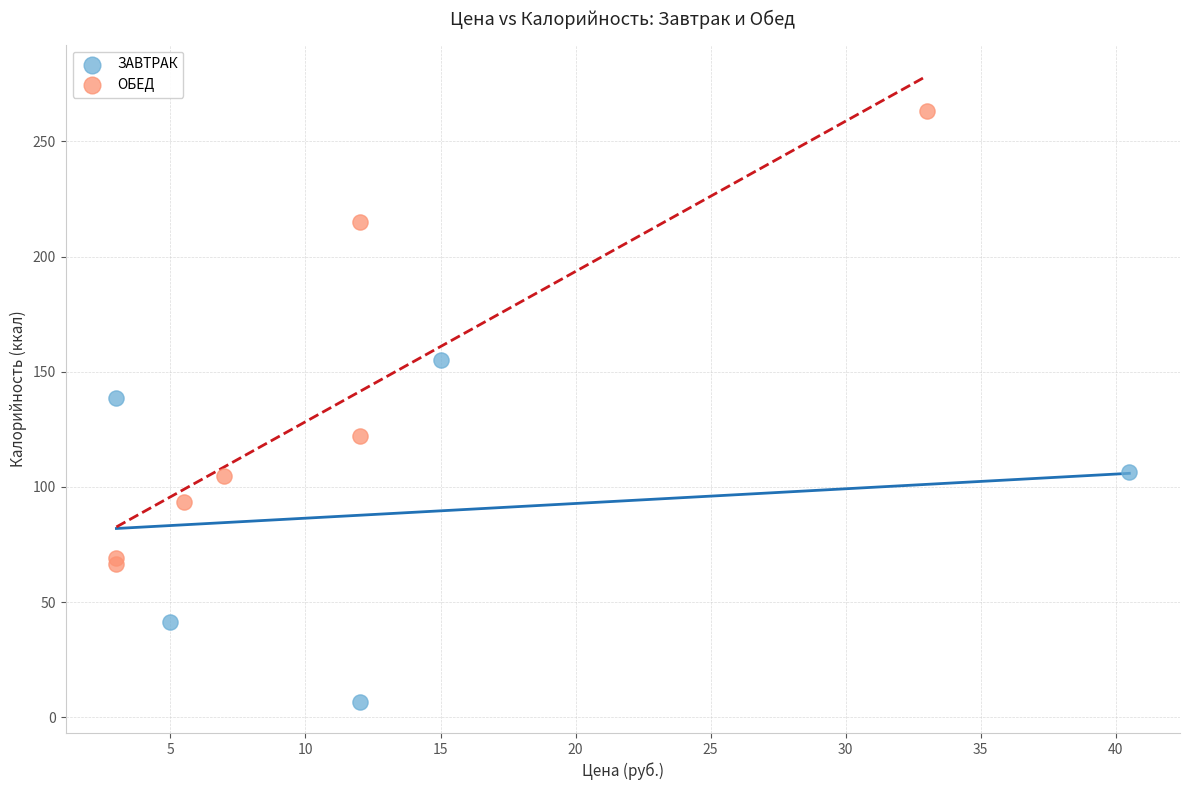

Which series has the largest Y range (max minus min)?

ОБЕД